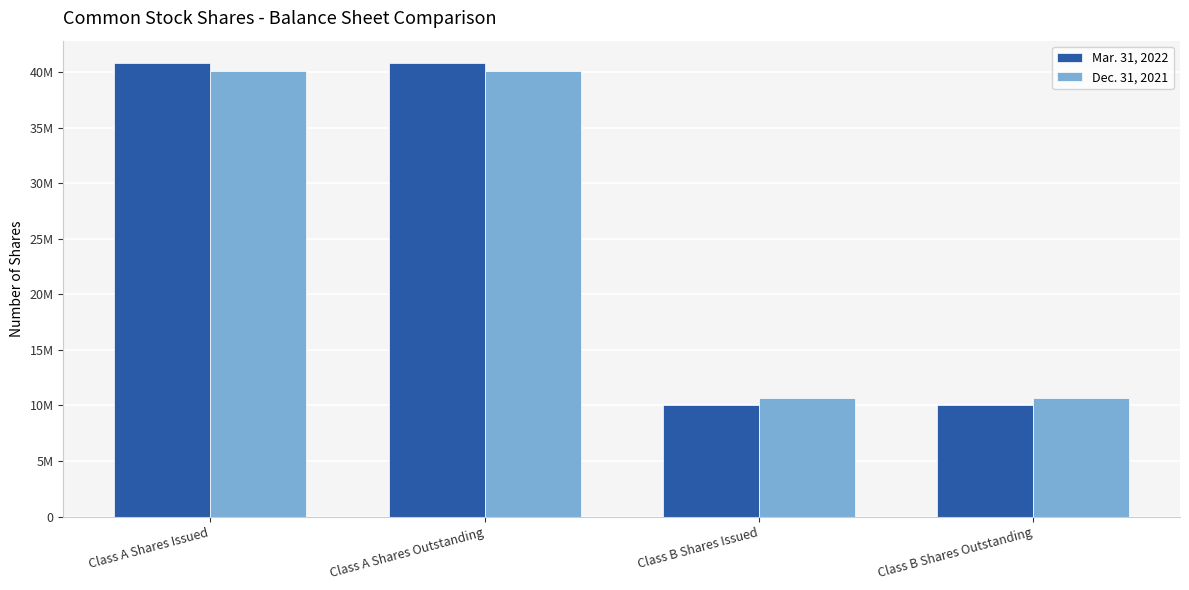

At which label does Dec. 31, 2021 reach its minimum?

Class B Shares Issued